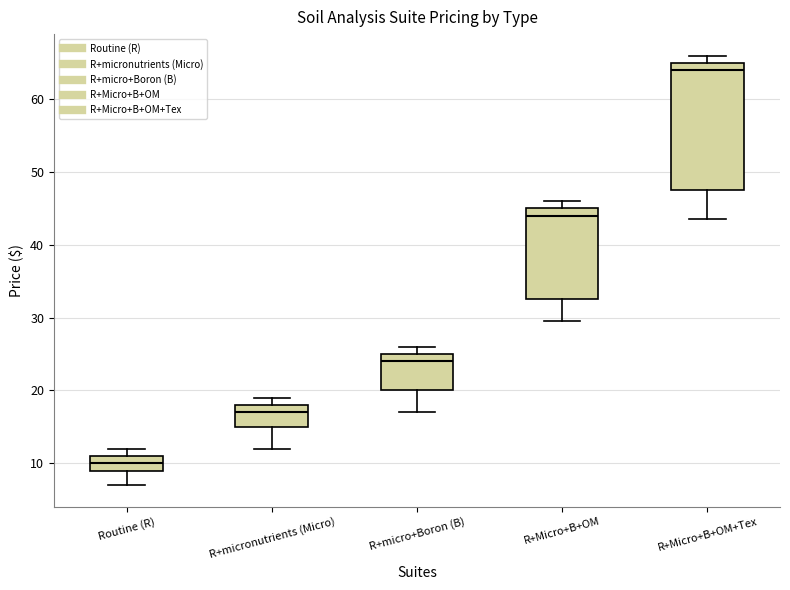

Reading left to right, transcribe this box plot: for each box, give where its median line is, the range the box spans, and where its two whiskers end, as read against the y-axis. The values are not printed on the chart, so give them approximately, as read against the axis.

Routine (R): median 10, box 9 to 11, whiskers 7 to 12
R+micronutrients (Micro): median 17, box 15 to 18, whiskers 12 to 19
R+micro+Boron (B): median 24, box 20 to 25, whiskers 17 to 26
R+Micro+B+OM: median 44, box 33 to 45, whiskers 30 to 46
R+Micro+B+OM+Tex: median 64, box 48 to 65, whiskers 44 to 66